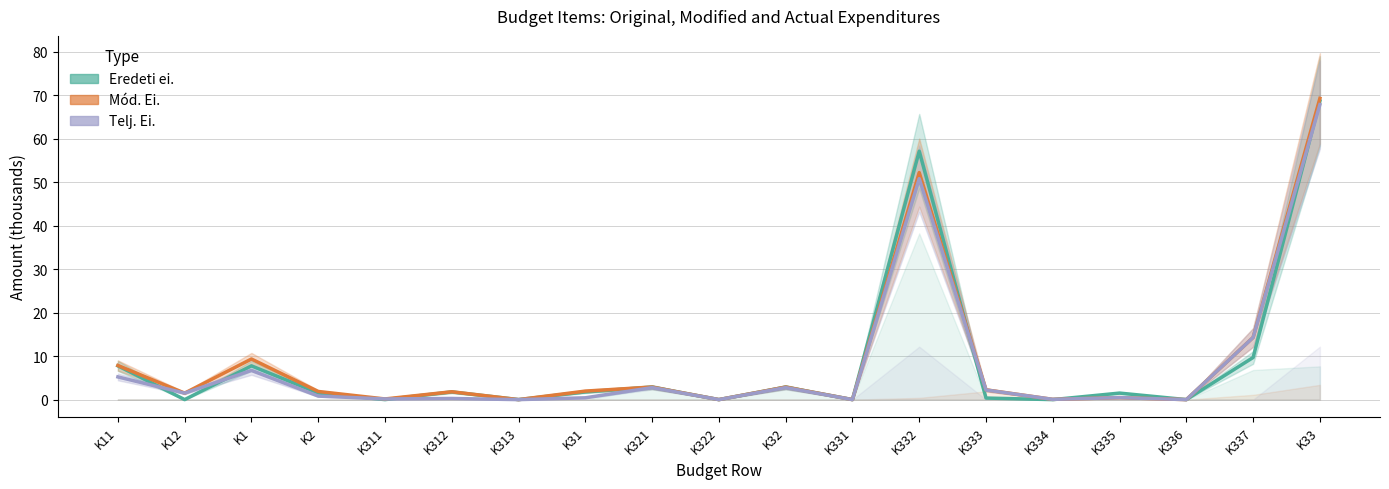

What position from the right is K1?

17